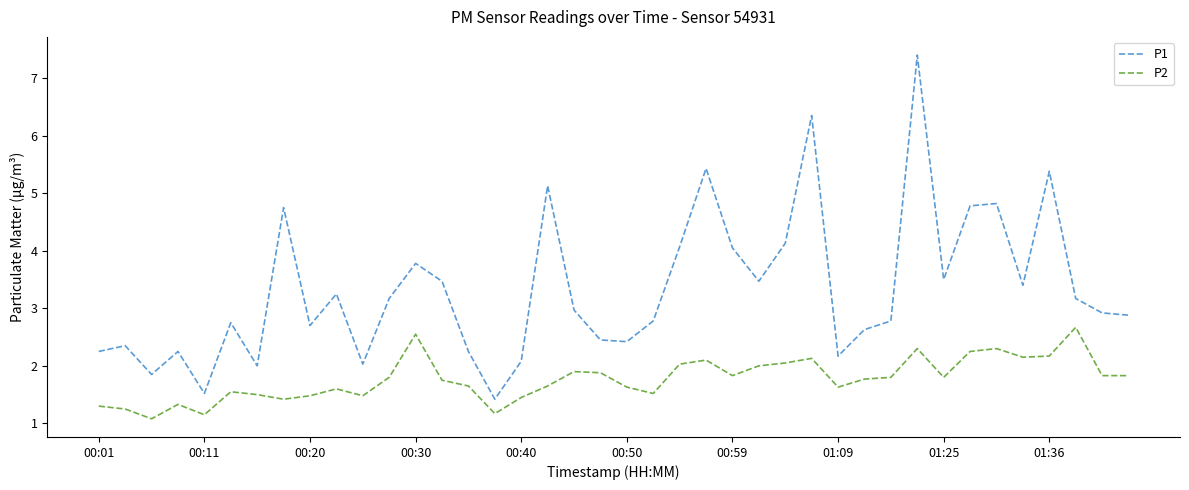

Which series has the largest total across all categories?

P1